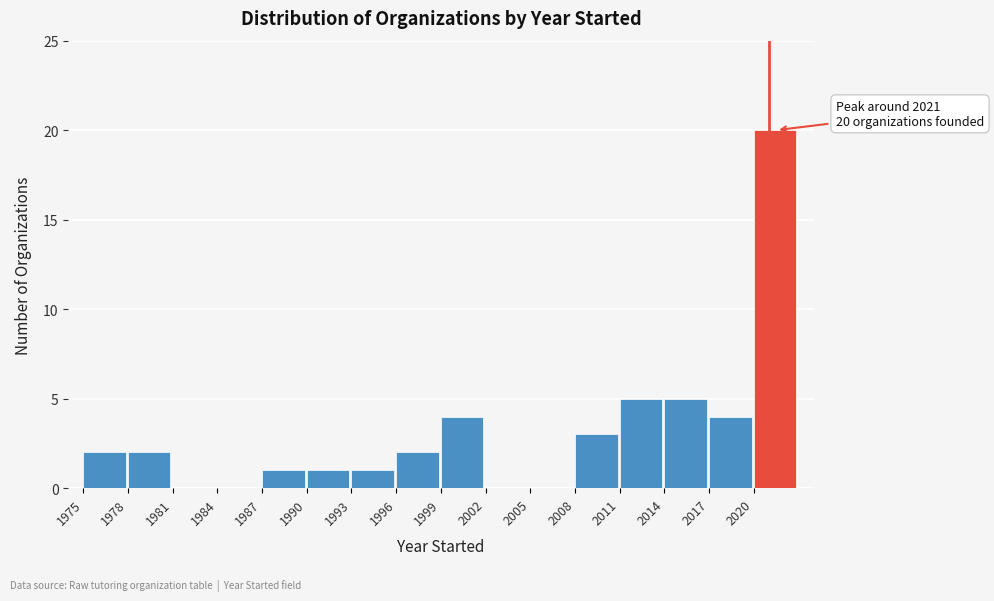

Over which range of the x-axis is the bar tallest?

2020 to 2023